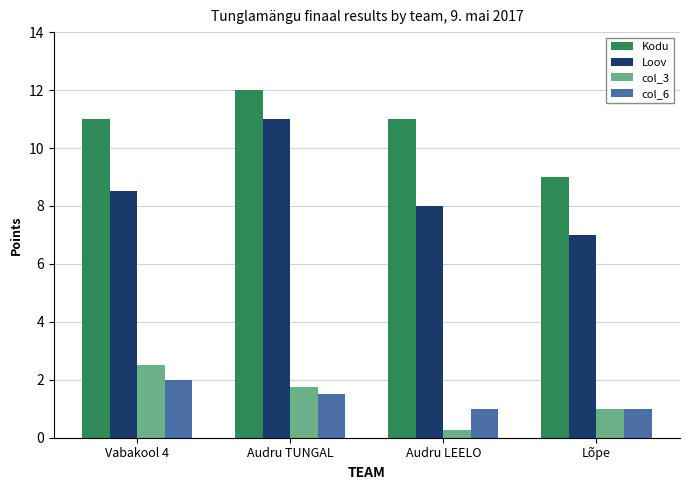

Count the number of categories in the chart.

4